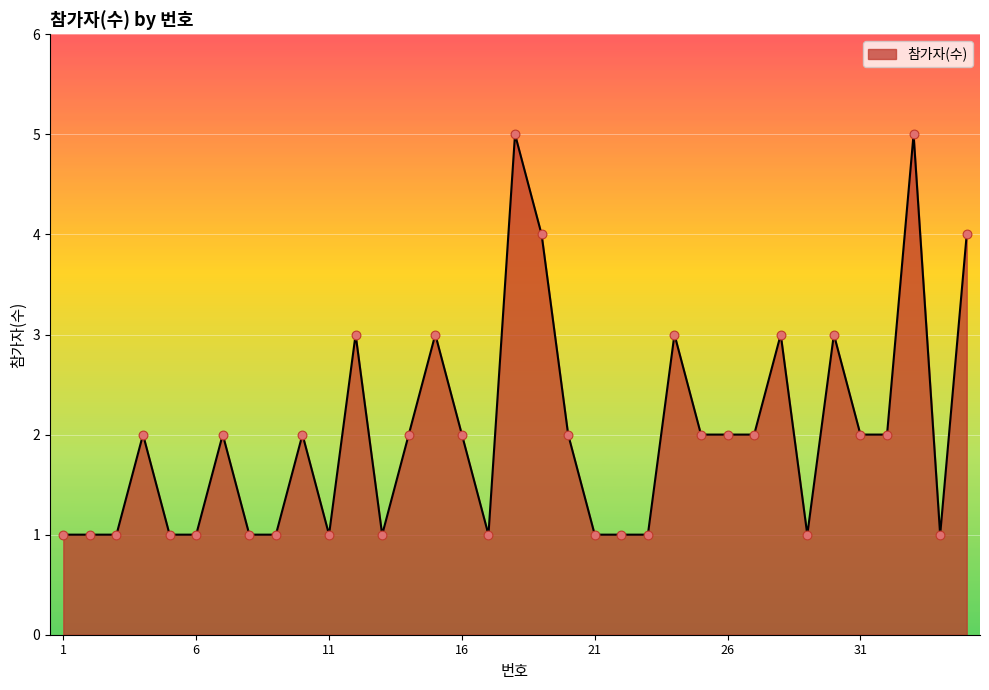

What is the difference between the maximum and minimum values?

4